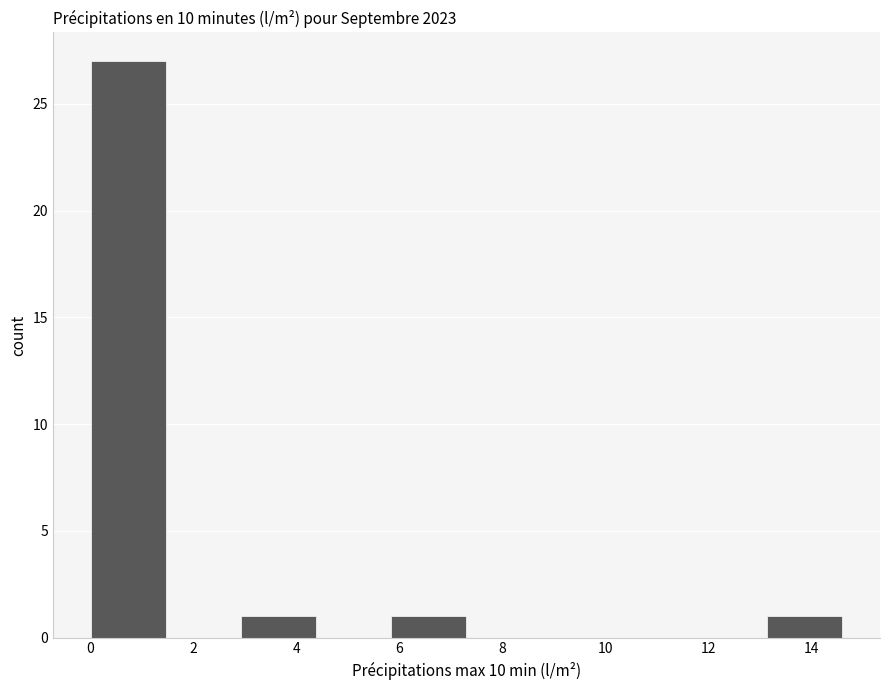

Reading left to right, transcribe this chart: for each bar, give the range it covers on the x-axis and its height. Neither the bar edges nor the heights are printed on the chart, so give them approximately, as read against the axes.

0.00 to 1.46: 27
1.46 to 2.92: 0
2.92 to 4.38: 1
4.38 to 5.84: 0
5.84 to 7.30: 1
7.30 to 8.76: 0
8.76 to 10.22: 0
10.22 to 11.68: 0
11.68 to 13.14: 0
13.14 to 14.60: 1